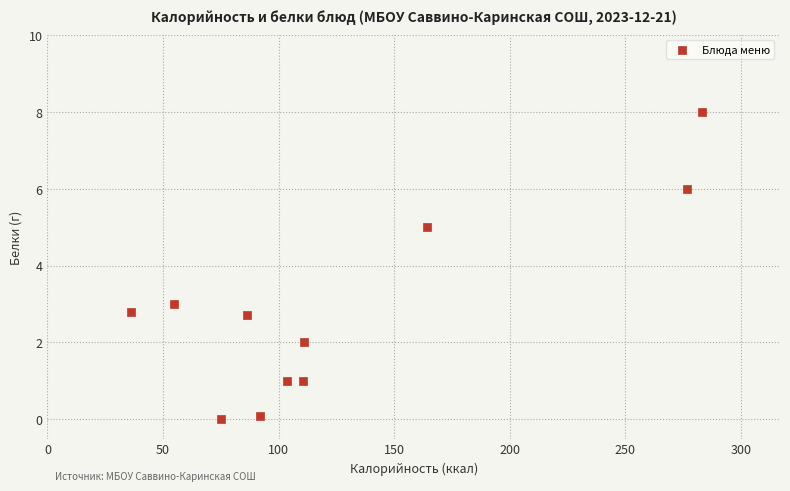

What is the average Y value?

2.9